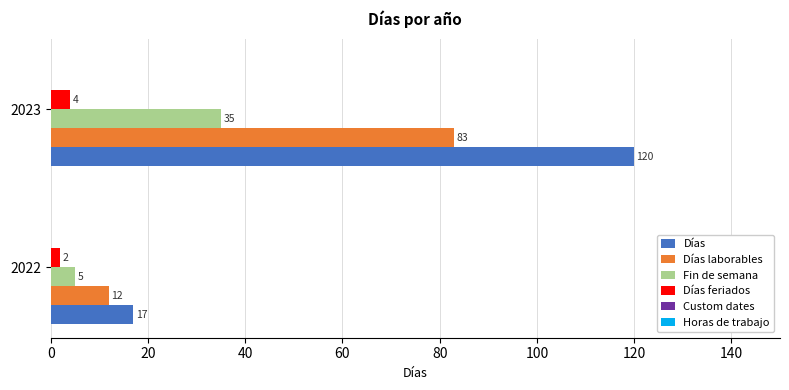

True or false: Días laborables has a value of 41 at 2023.

False